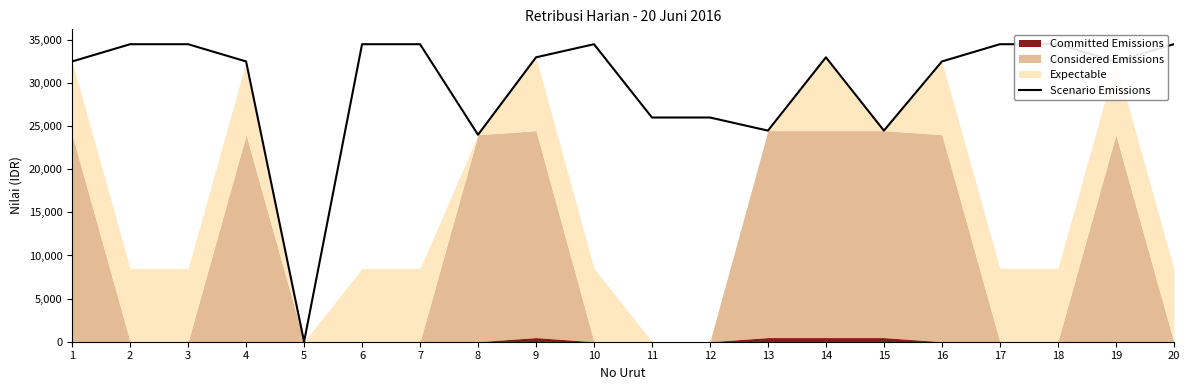

The value at 18 is 15488. True or false?

False